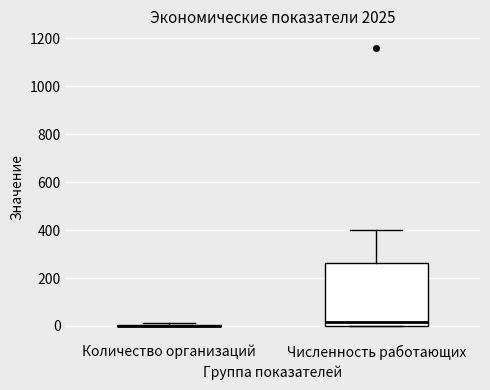

Where does the median line of the box for Численность работающих sit on the y-axis? The values are not printed on the chart, so give them approximately, as read against the axis.

20